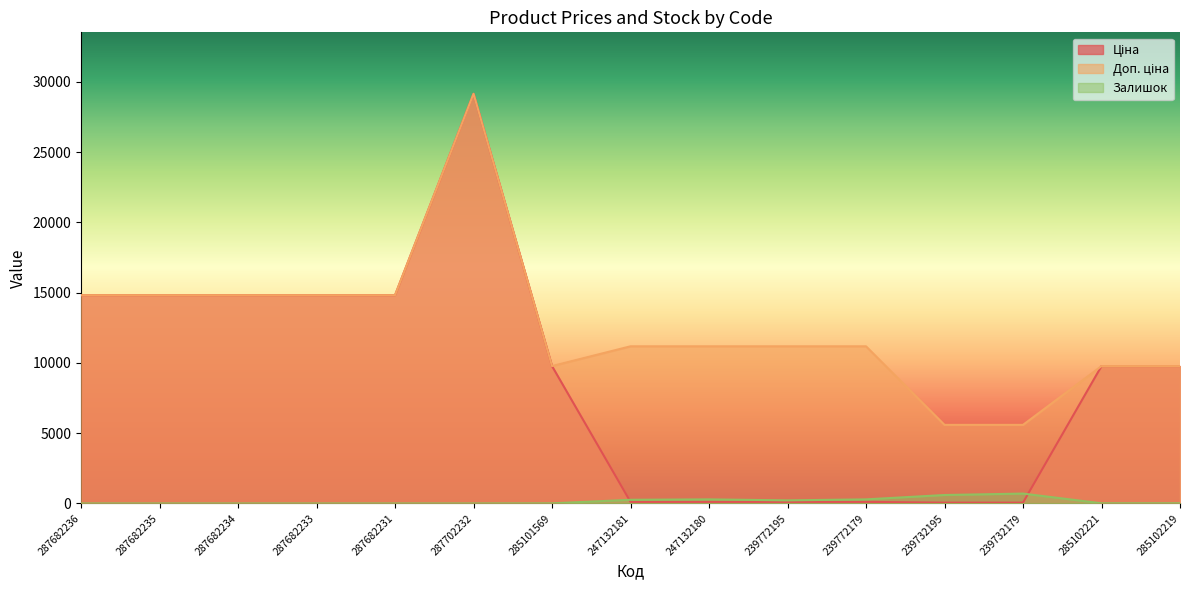

List the series in order of their peak value, lowest first.

Залишок, Ціна, Доп. ціна